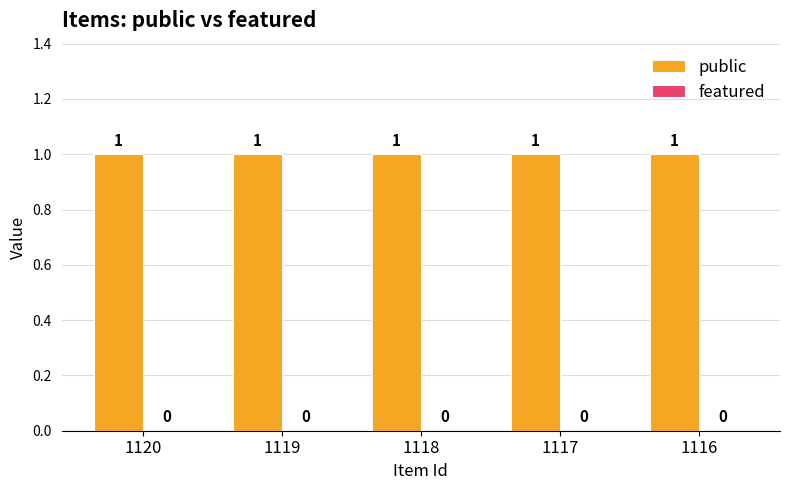

Which series has the largest total across all categories?

public